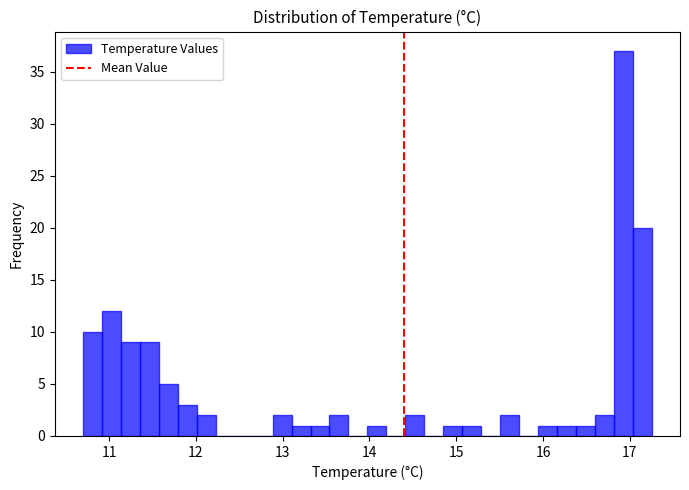

Read against the x-axis, roughly where is the centre of the tallest bar?

16.9